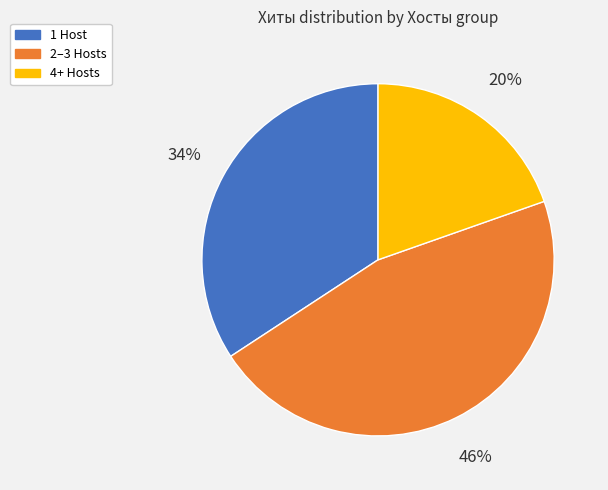

What percentage is the 4+ Hosts slice, to the nearest percent?

20%